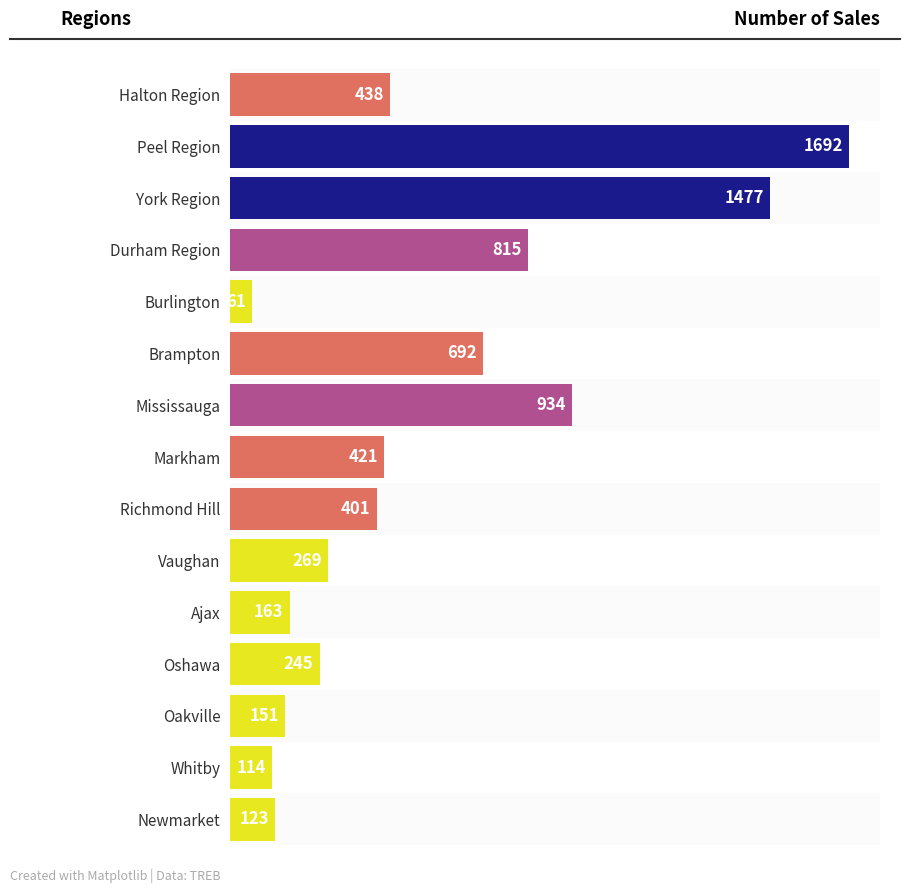

What is the sum of the values at Oakville and Whitby?

265